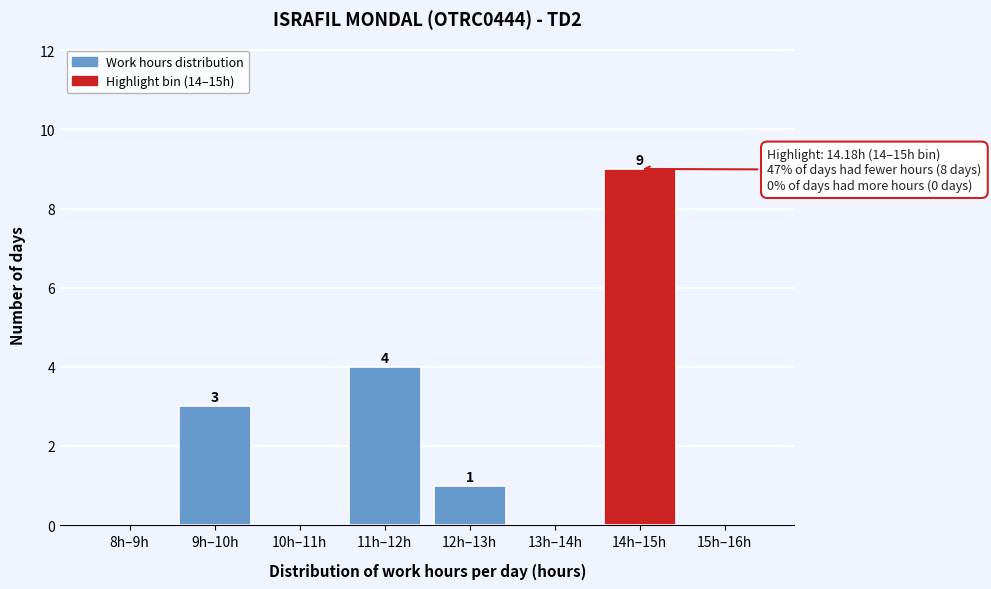

Reading left to right, extract all data points from this chart.

8h–9h=0	9h–10h=3	10h–11h=0	11h–12h=4	12h–13h=1	13h–14h=0	14h–15h=9	15h–16h=0